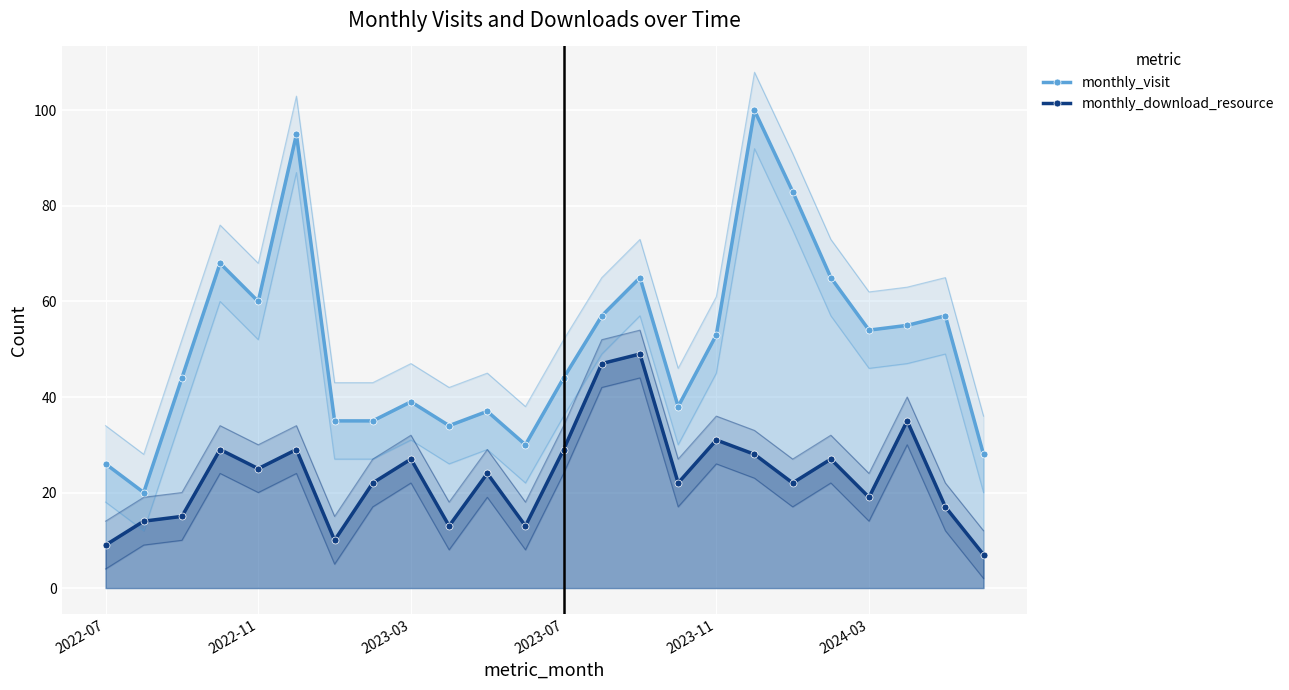

Which series has the largest range (max minus min)?

monthly_visit